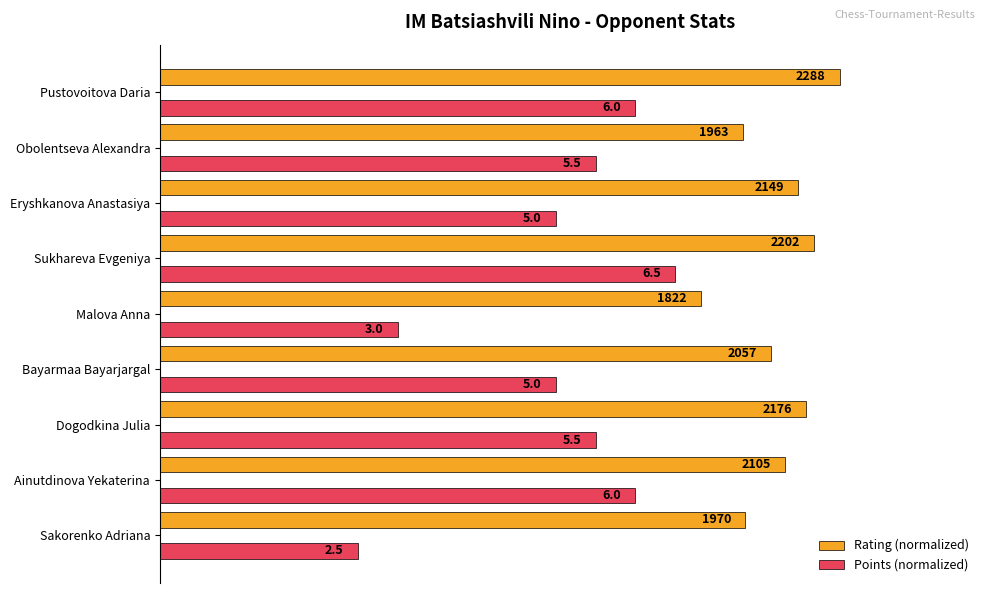

What are all the series names shown in the legend?

Rating (normalized), Points (normalized)